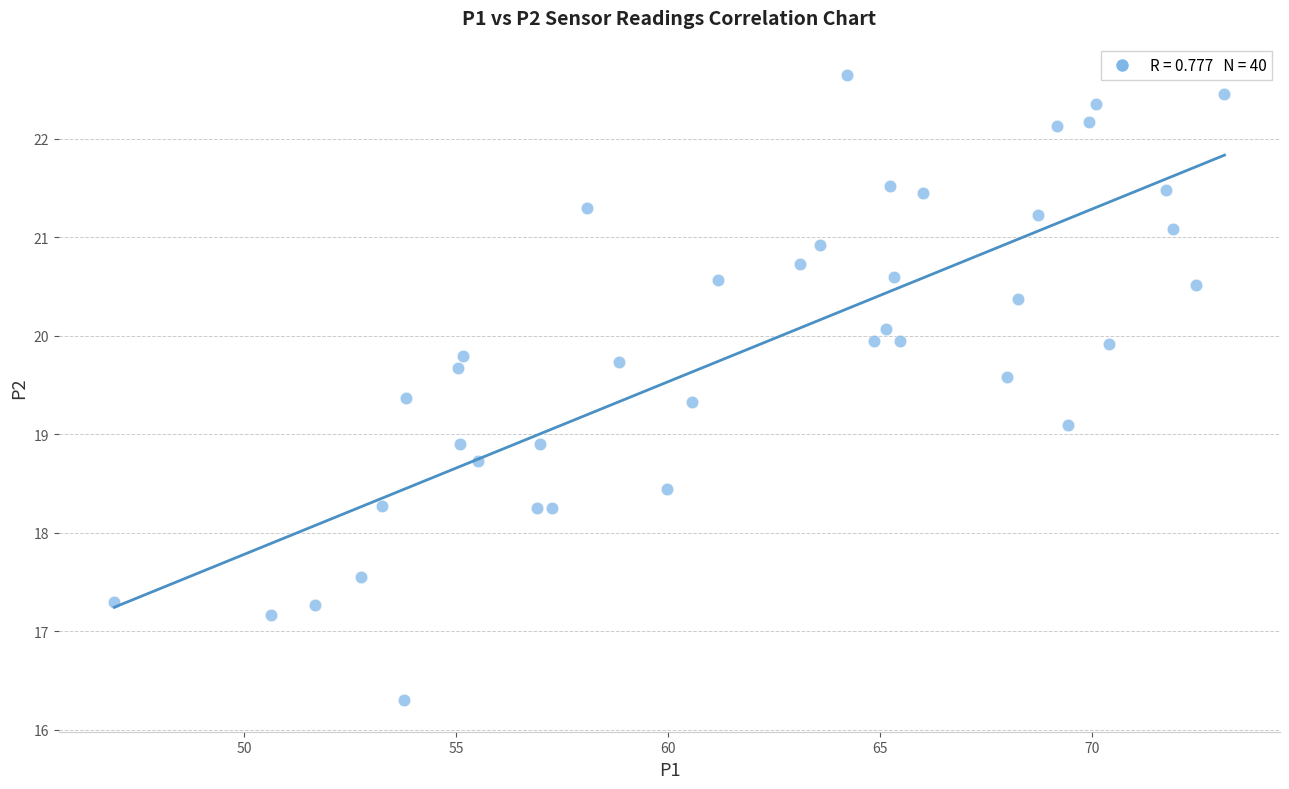

What is the range of X values (max minus min)?

26.2